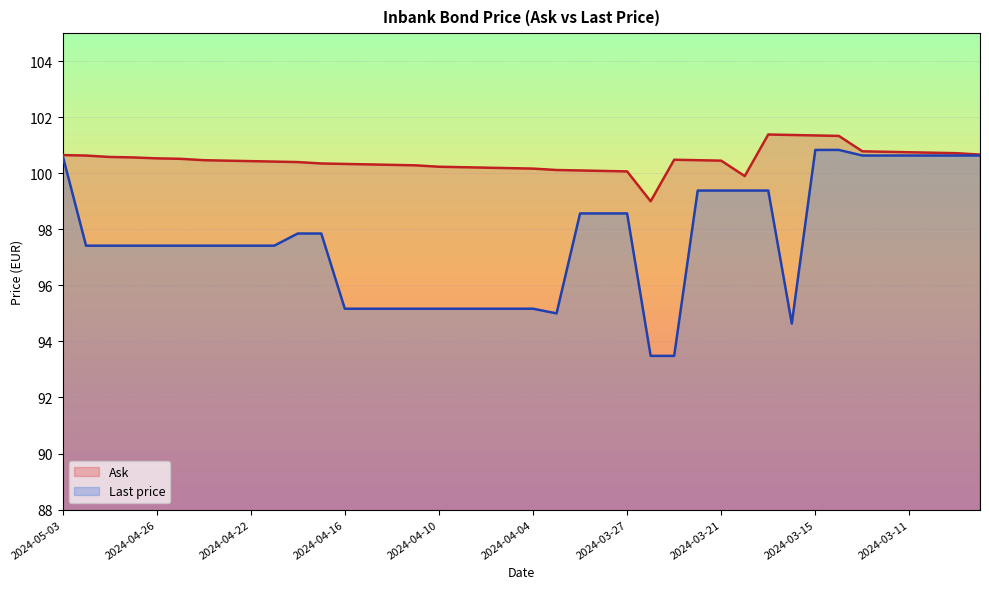

How many interior local valleys does the Ask series have?

2